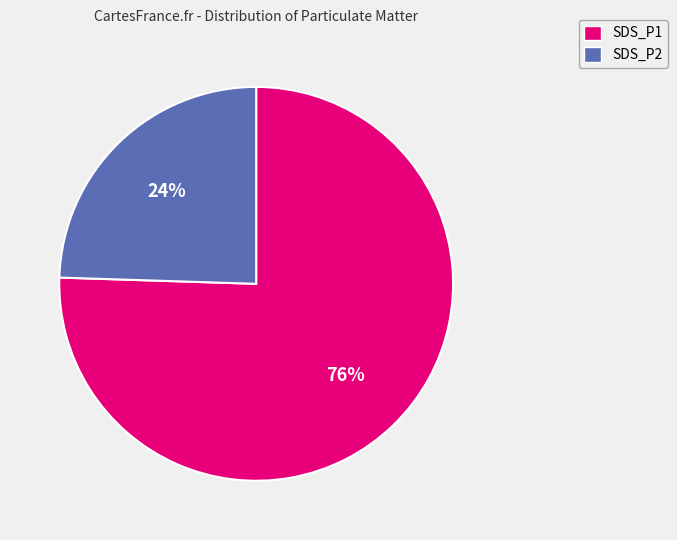

Is it true that SDS_P2 is 24% of the pie?

True